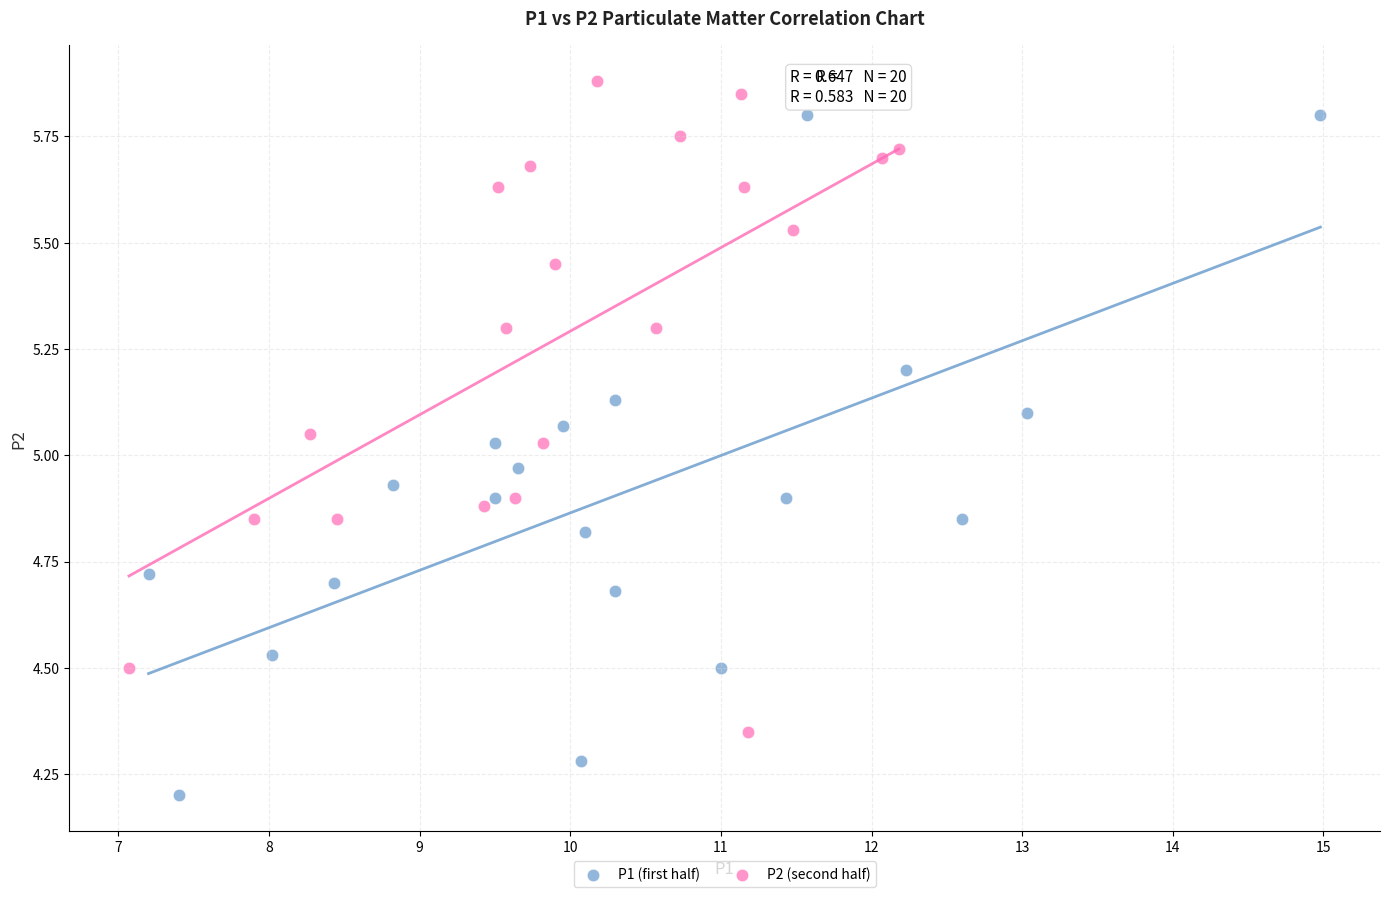

What are all the series names shown in the legend?

P1 (first half), P2 (second half)